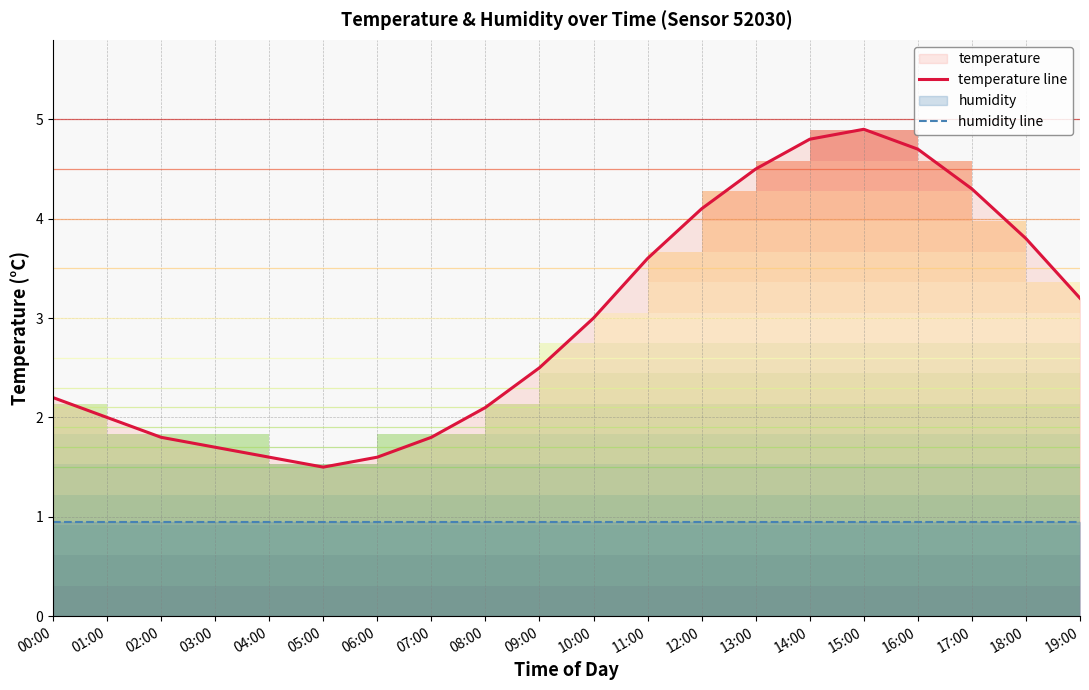

Does the chart display data point markers on the line(s)?

No